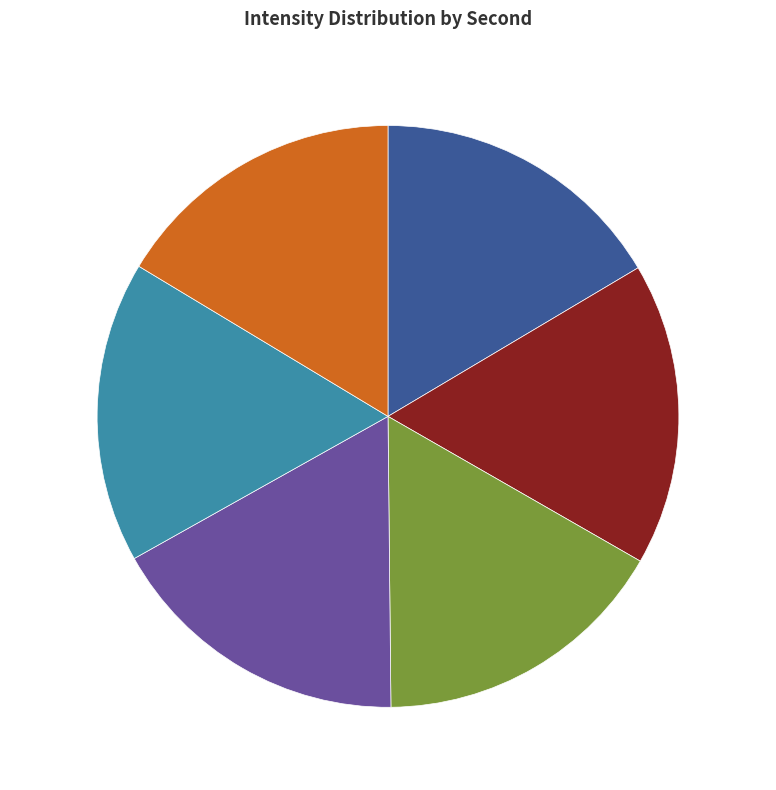

How many segments does this pie chart have?

6